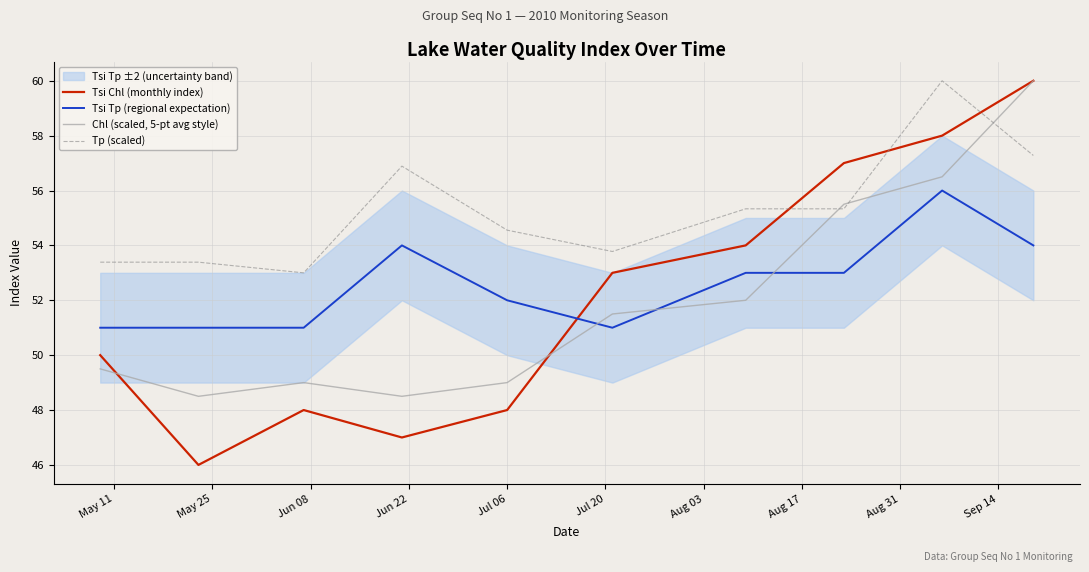

How many intersections are there between Chl (scaled, 5-pt avg style) and Tsi Tp (regional expectation)?

3